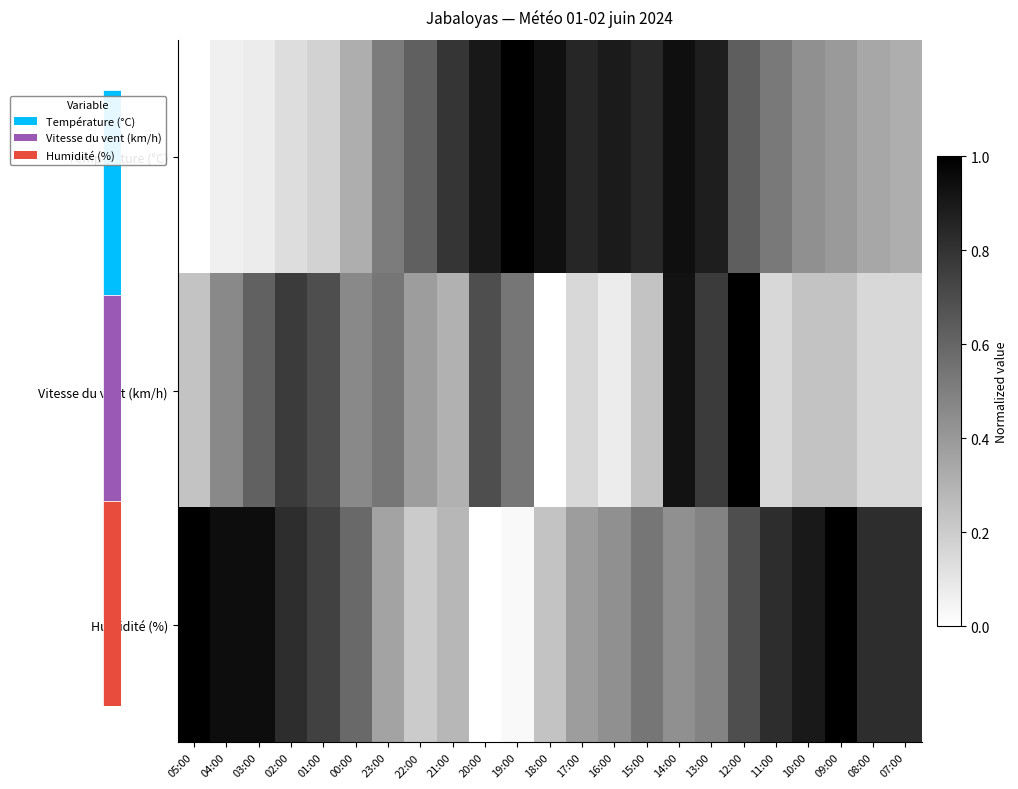

List the series in order of their peak value, lowest first.

Température (°C), Vitesse du vent (km/h), Humidité (%)